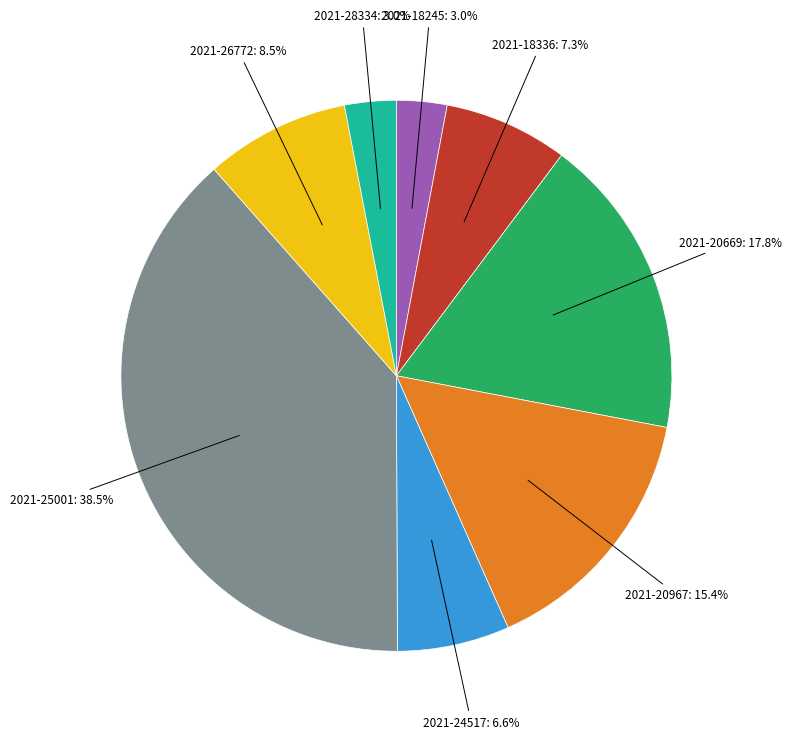

Is there a majority slice in this chart?

No